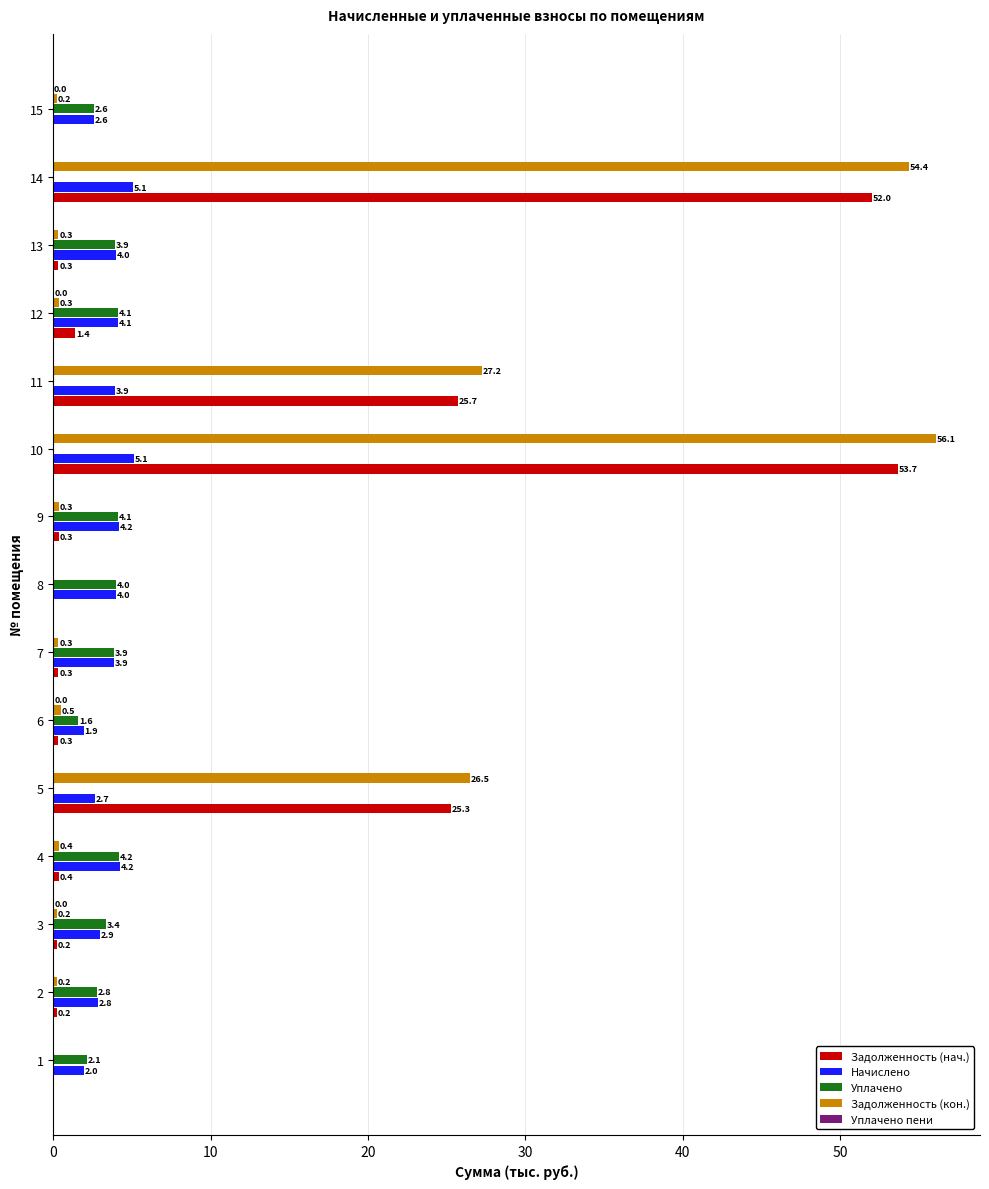

Which series has the widest spread of values?

Задолженность (кон.)